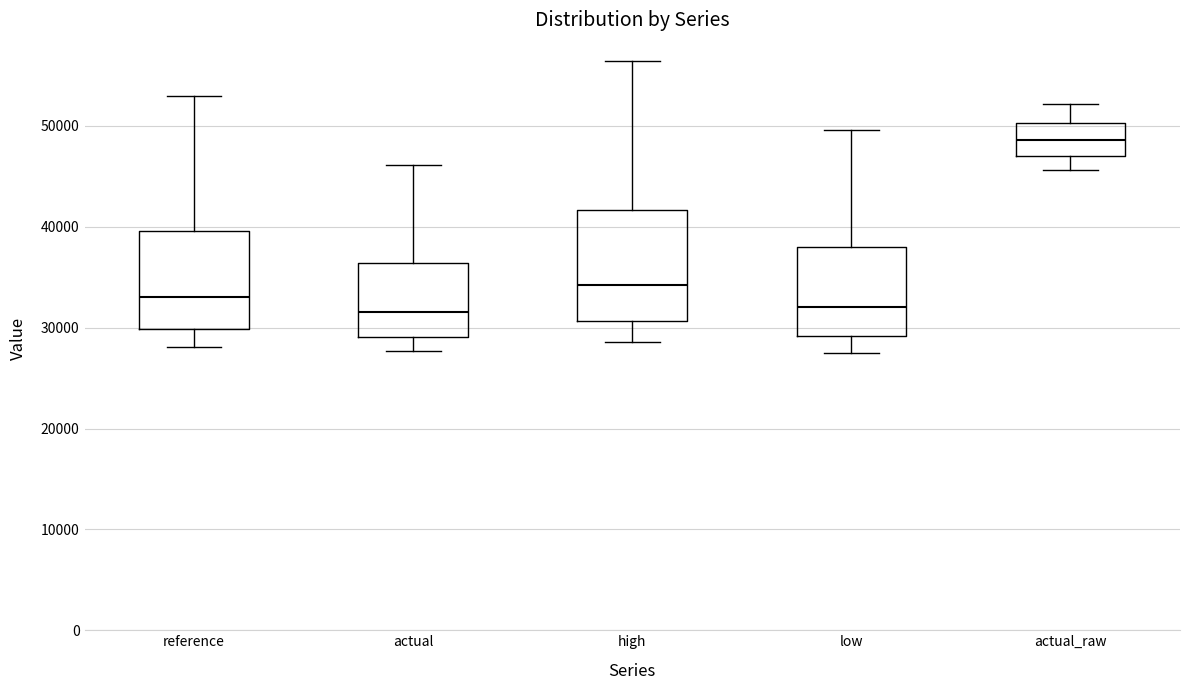

Which box has the highest median line?

actual_raw